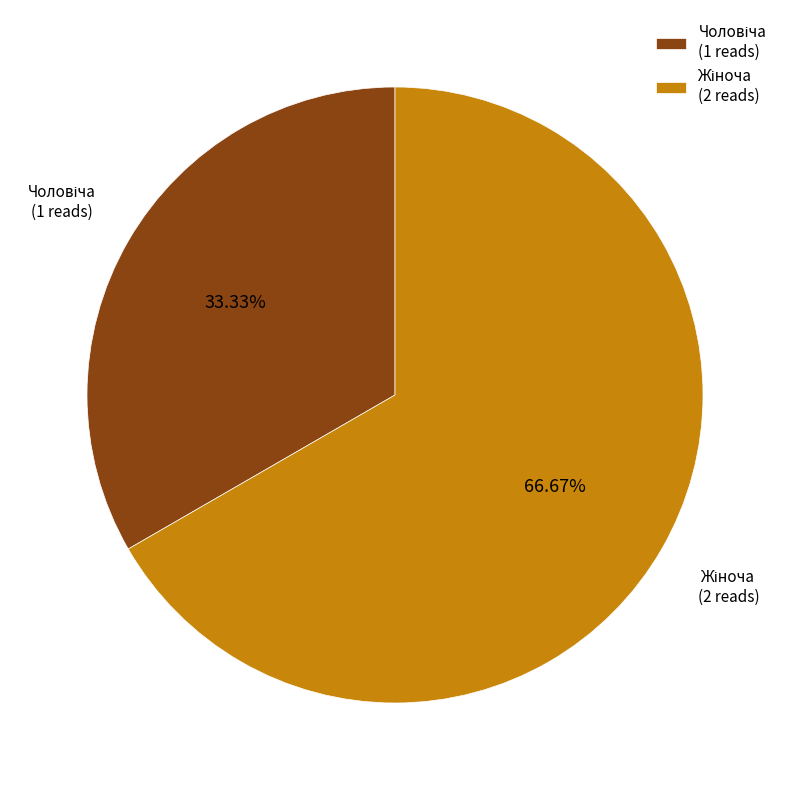

Is there a majority slice in this chart?

Yes